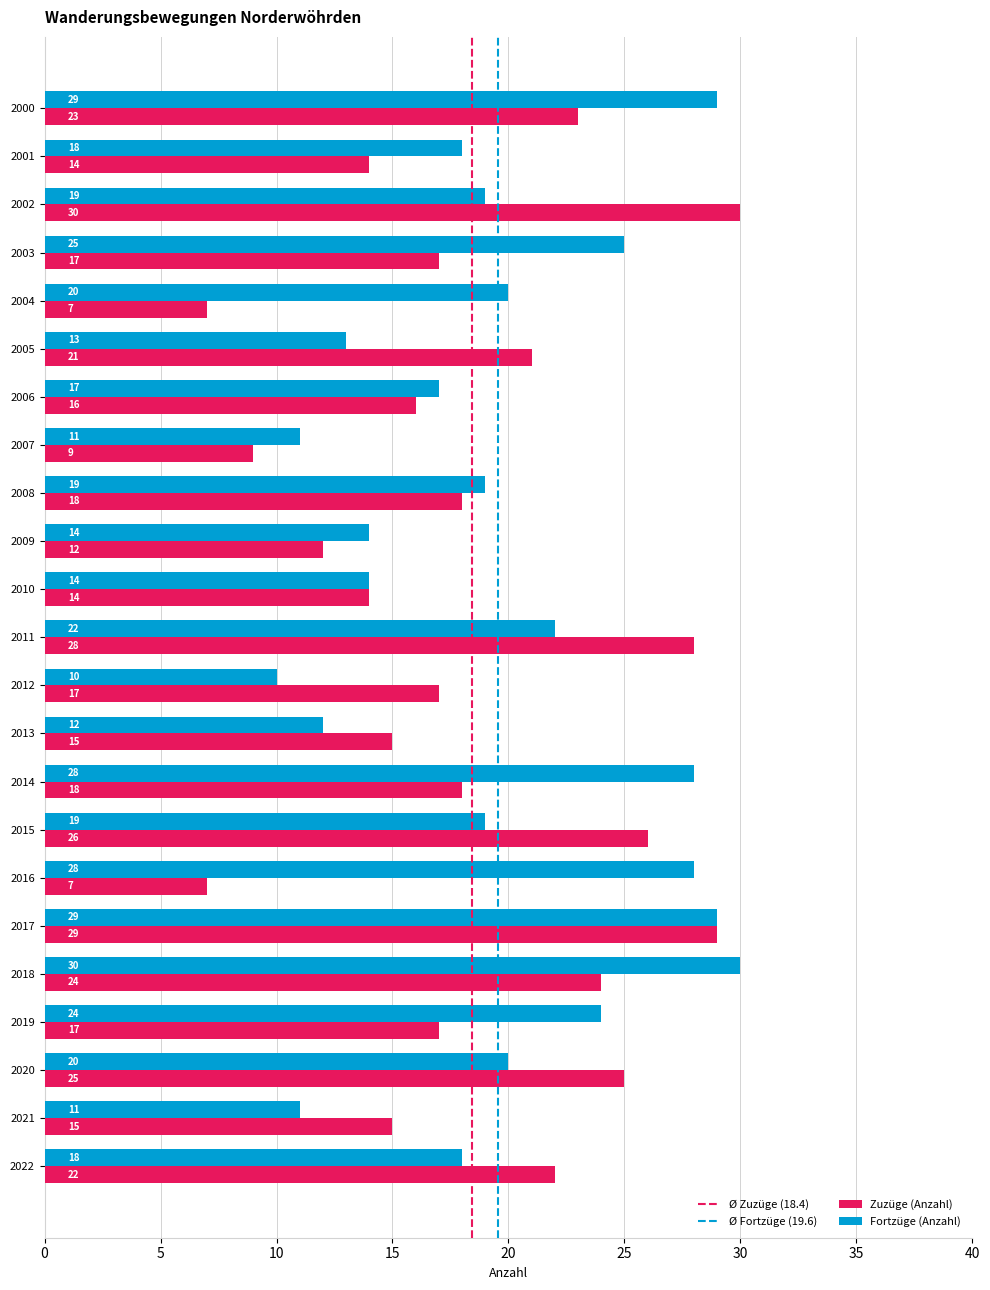

What is the highest value of the Fortzüge (Anzahl) series?

30